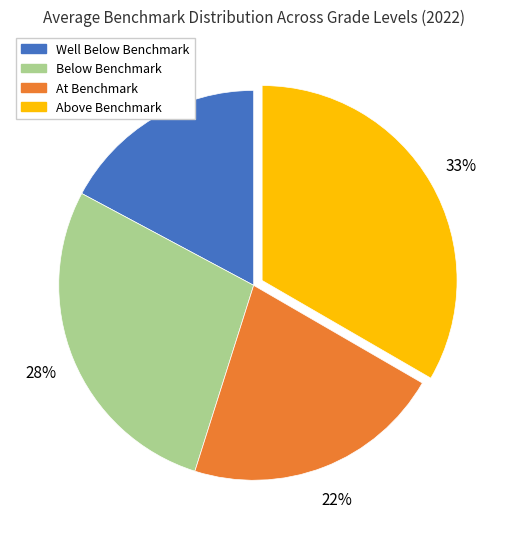

Is it true that Well Below Benchmark is 17% of the pie?

True